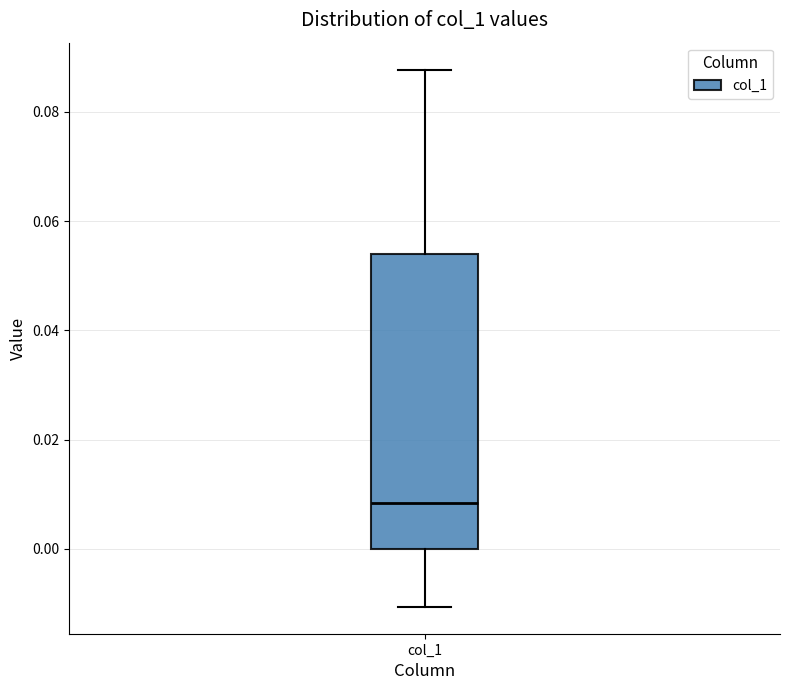

Read this box plot against the y-axis: the position of the median line, the range covered by the box, and the ends of both whiskers. The values are not printed on the chart, so give them approximately, as read against the axis.

median 0.008, box 0.000 to 0.054, whiskers -0.010 to 0.088